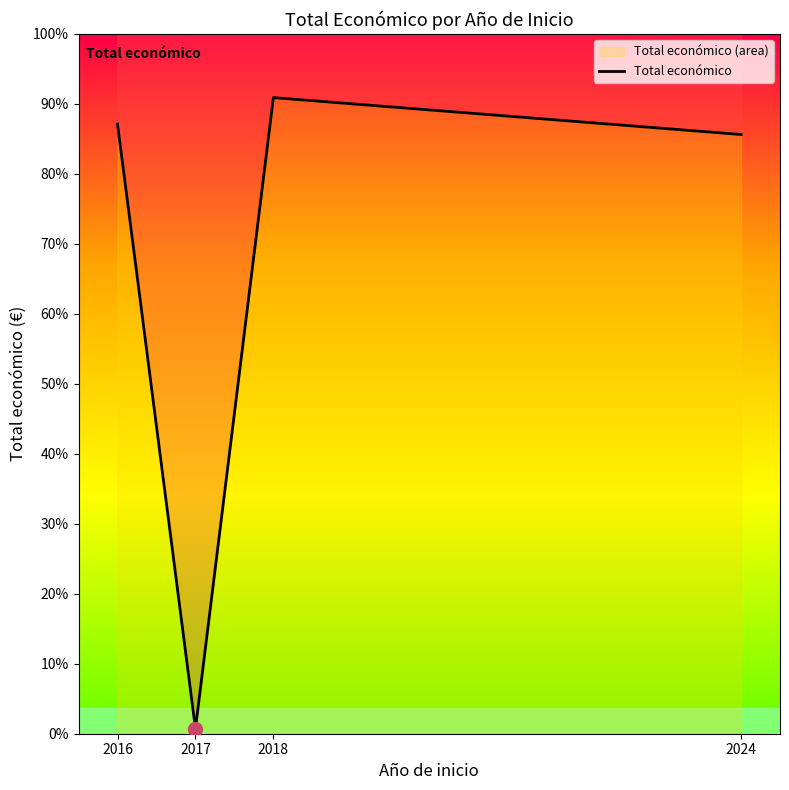

What is the ratio of the value at 2018 to the value at 2016?

1.0